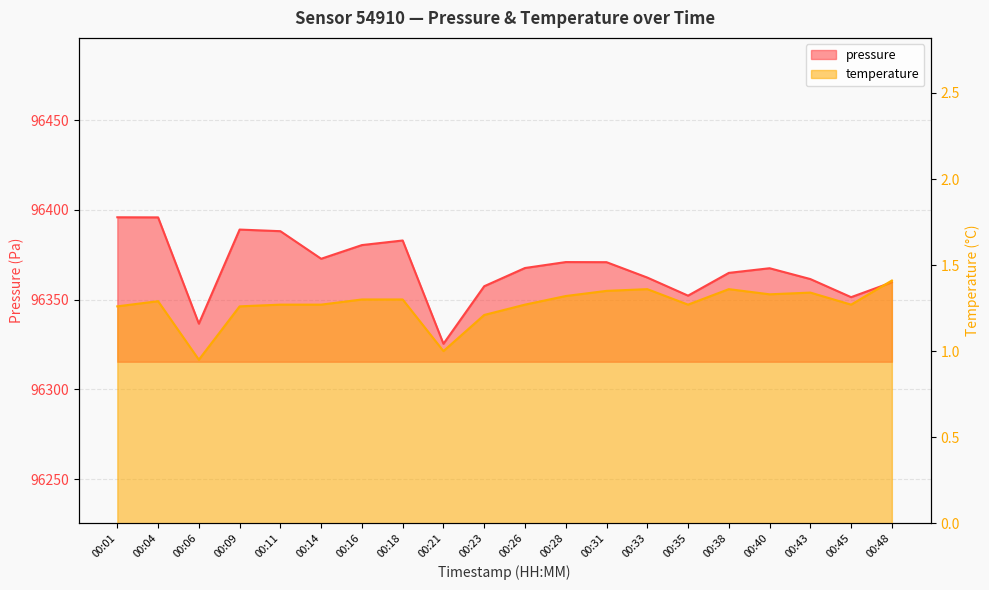

At which category is the sum across all series the highest?

00:01